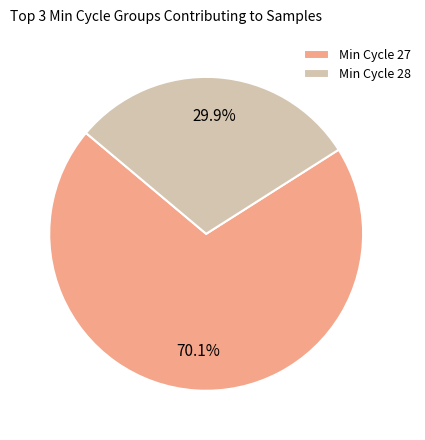

How many segments does this pie chart have?

2